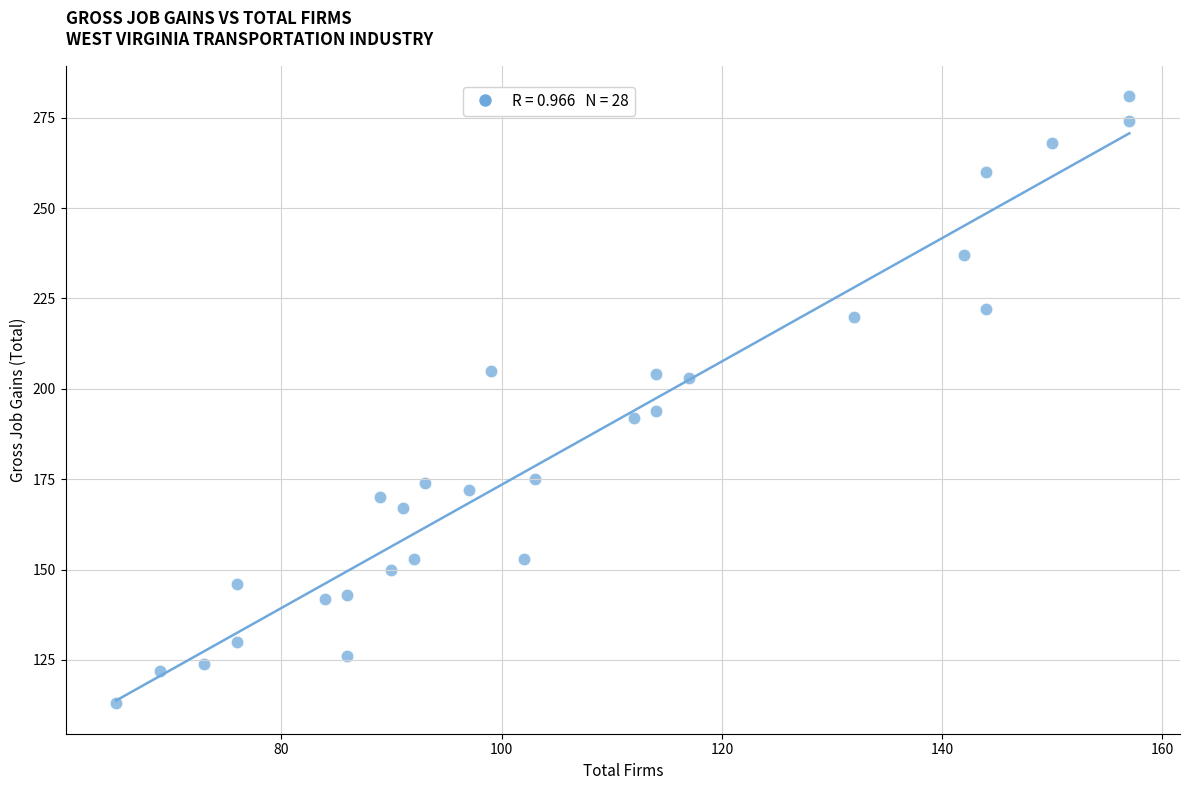

What is the range of Y values (max minus min)?

168